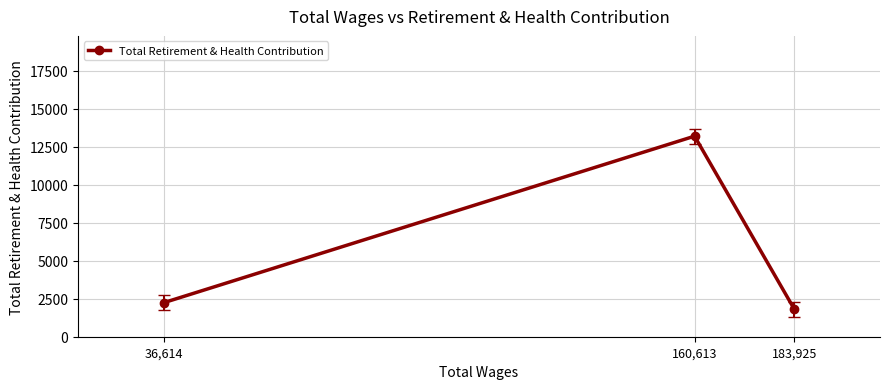

Is it true that the value at 160,613 is 13190?

True